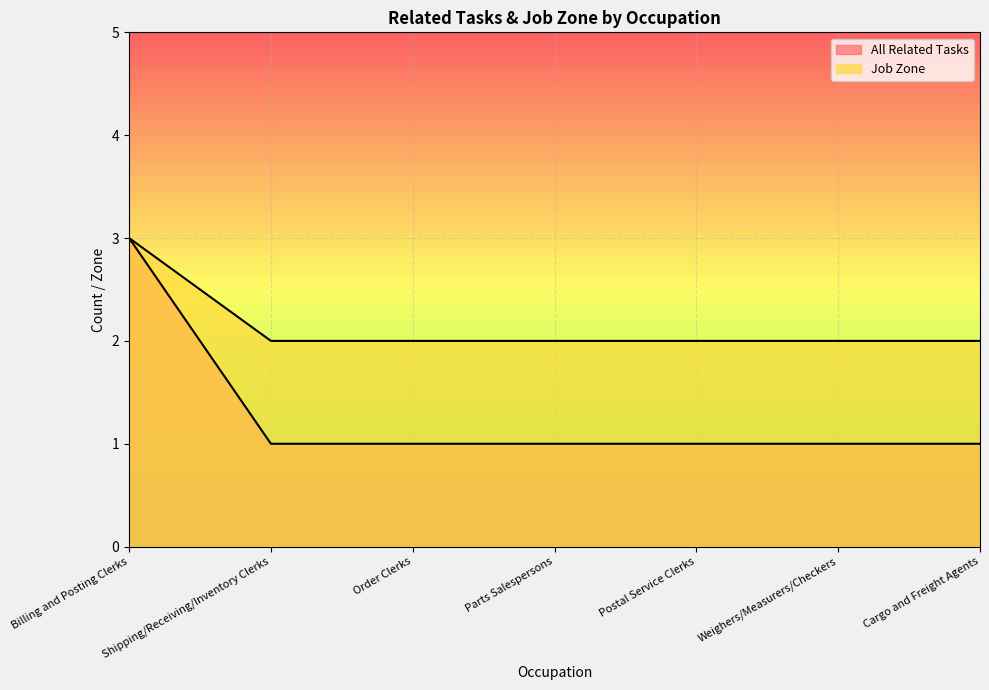

What is the value of the All Related Tasks point at the 1st from the left?

3